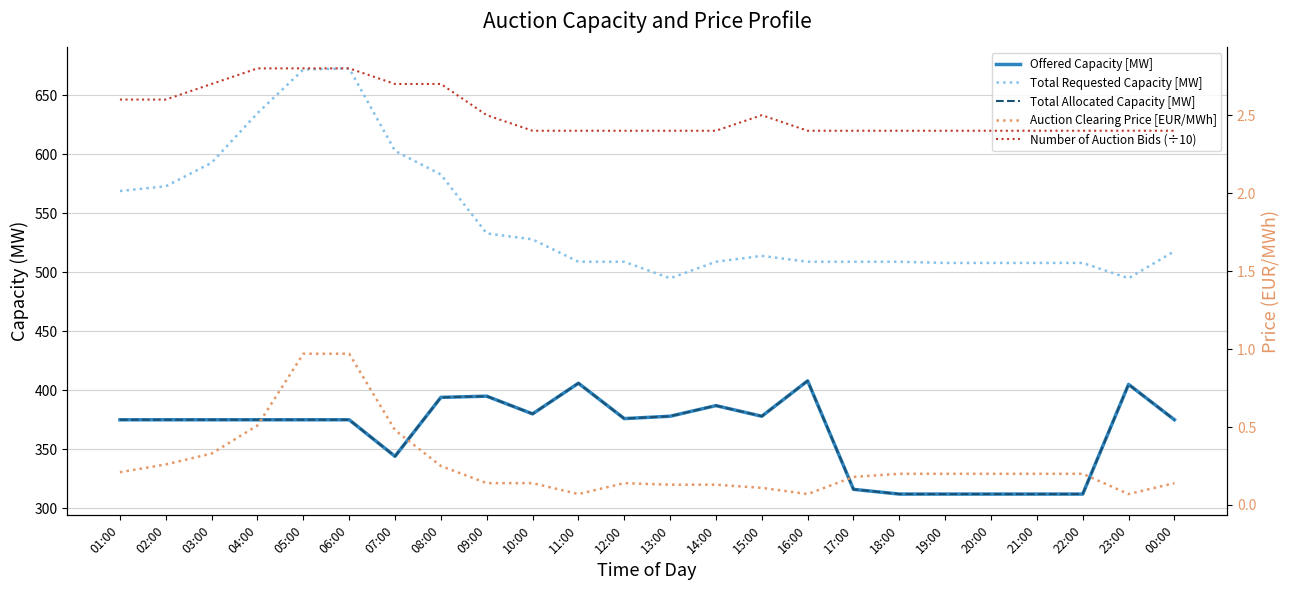

Reading left to right, extract all data points from this chart.

Offered Capacity [MW]: 375.0	375.0	375.0	375.0	375.0	375.0	344.0	394.0	395.0	380.0	406.0	376.0	378.0	387.0	378.0	408.0	316.0	312.0	312.0	312.0	312.0	312.0	405.0	375.0
Total Requested Capacity [MW]: 569.0	573.0	593.0	635.0	672.0	673.0	603.0	583.0	533.0	528.0	509.0	509.0	495.0	509.0	514.0	509.0	509.0	509.0	508.0	508.0	508.0	508.0	495.0	518.0
Total Allocated Capacity [MW]: 375.0	375.0	375.0	375.0	375.0	375.0	344.0	394.0	395.0	380.0	406.0	376.0	378.0	387.0	378.0	408.0	316.0	312.0	312.0	312.0	312.0	312.0	405.0	375.0
Auction Clearing Price [EUR/MWh]: 0.2	0.3	0.3	0.5	1.0	1.0	0.5	0.2	0.1	0.1	0.1	0.1	0.1	0.1	0.1	0.1	0.2	0.2	0.2	0.2	0.2	0.2	0.1	0.1
Number of Auction Bids (÷10): 2.6	2.6	2.7	2.8	2.8	2.8	2.7	2.7	2.5	2.4	2.4	2.4	2.4	2.4	2.5	2.4	2.4	2.4	2.4	2.4	2.4	2.4	2.4	2.4